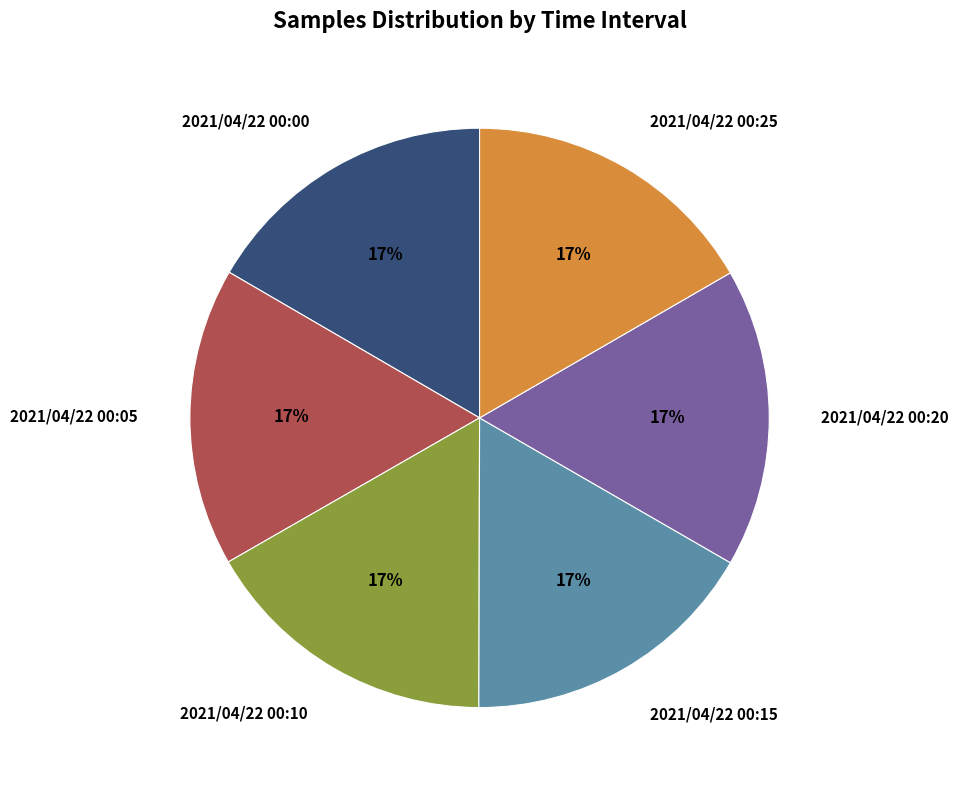

How many slices are in this pie chart?

6